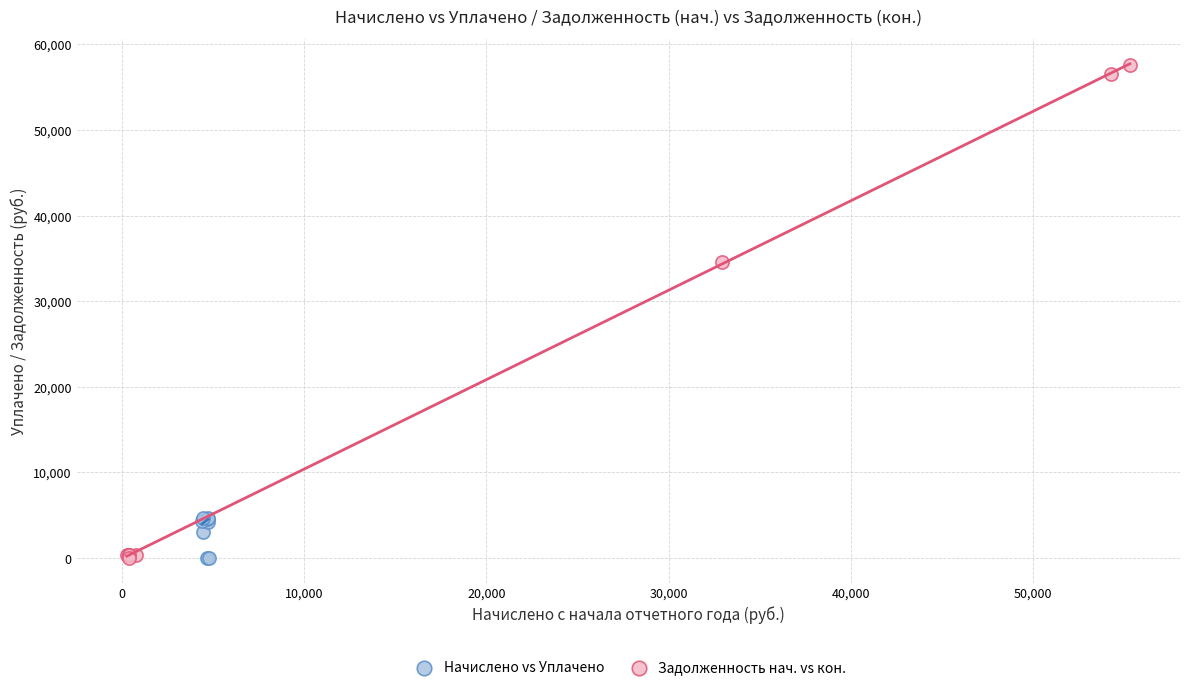

Which series reaches the maximum Y coordinate?

Задолженность нач. vs кон.